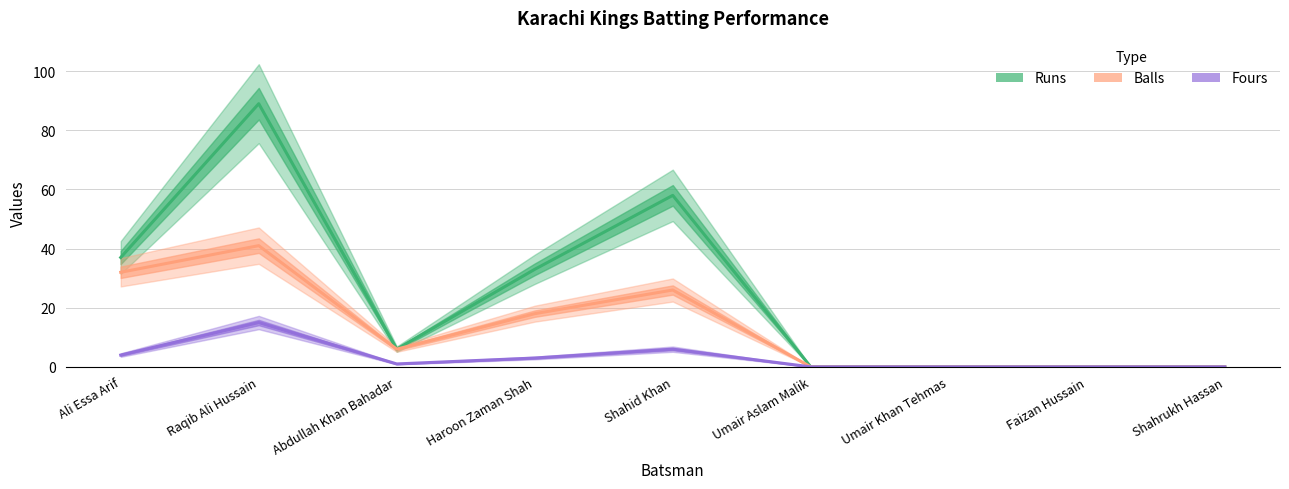

At how many categories does at least one series exceed 54?

2